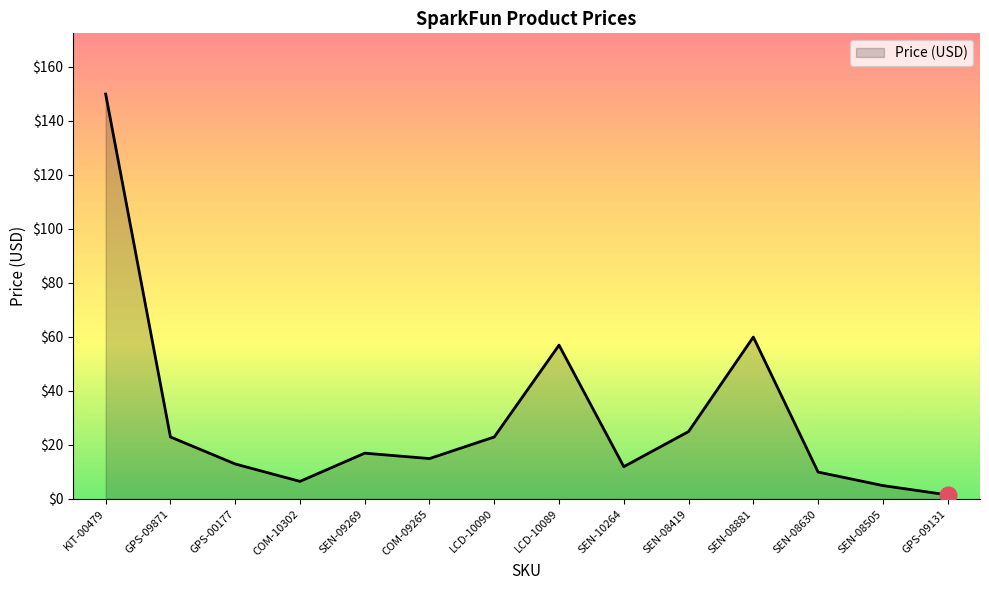

What position from the left is LCD-10090?

7